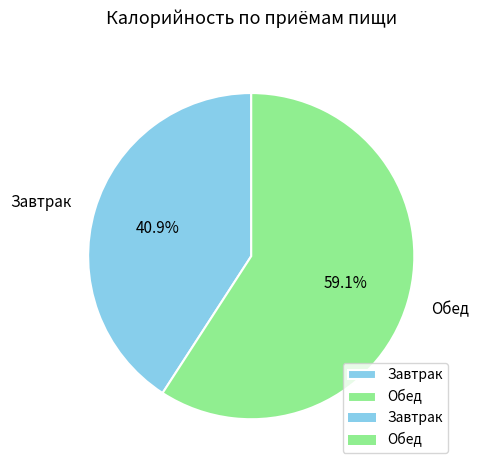

Which category has the biggest portion of the pie?

Обед